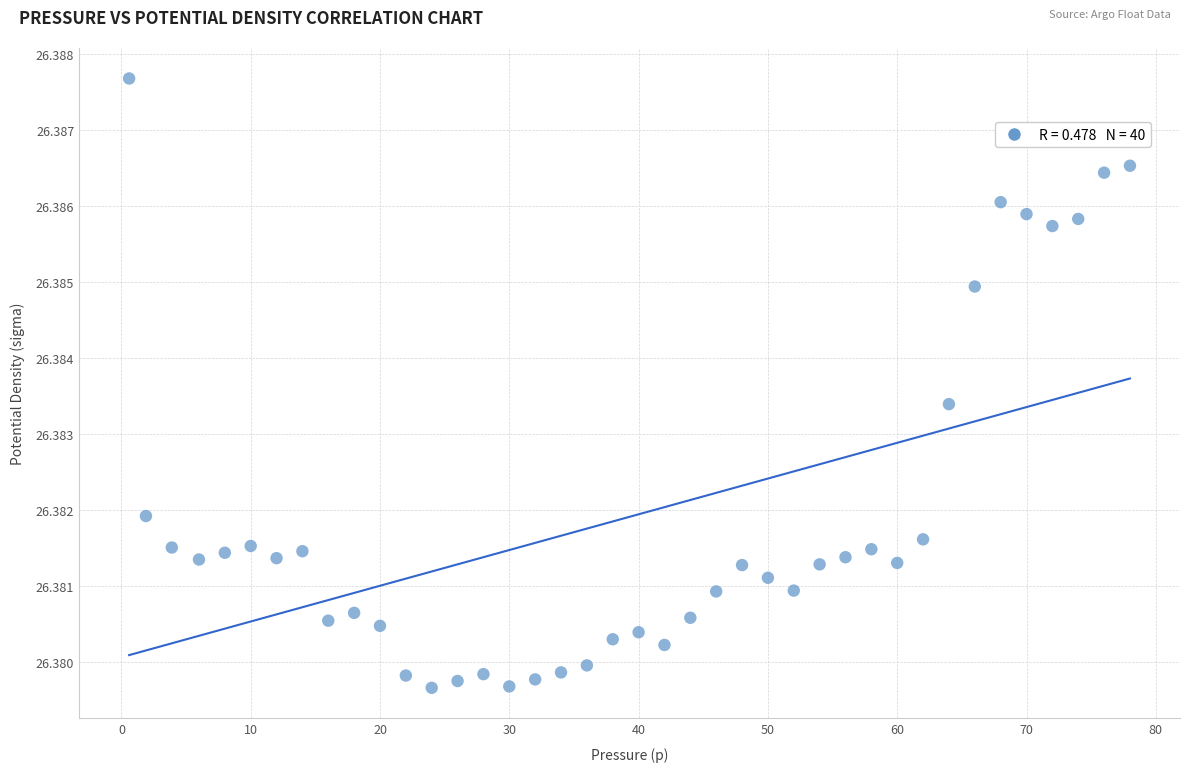

What is the range of X values (max minus min)?

77.4